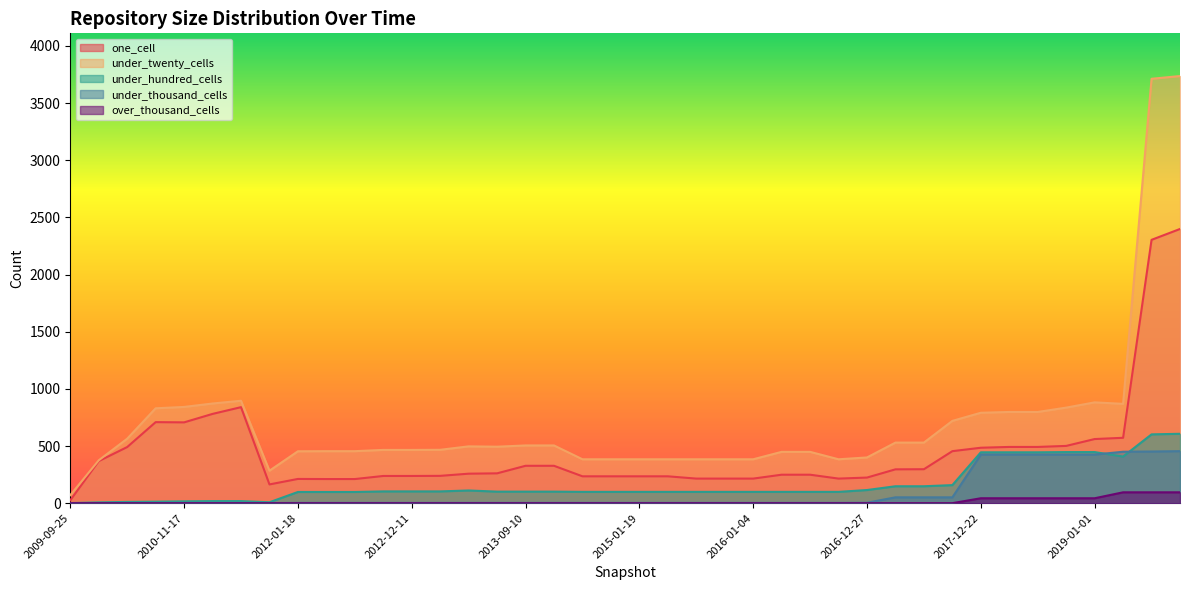

Which label corresponds to the smallest value in the chart?

2009-09-25